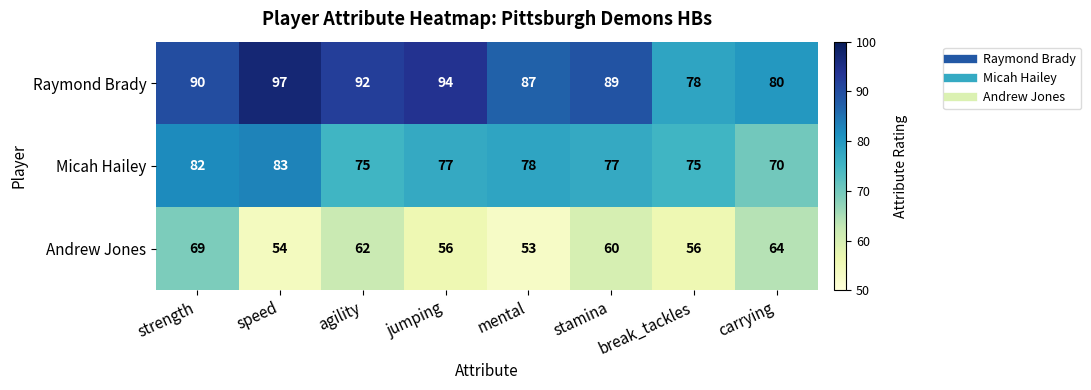

Which series has the largest total across all categories?

Raymond Brady